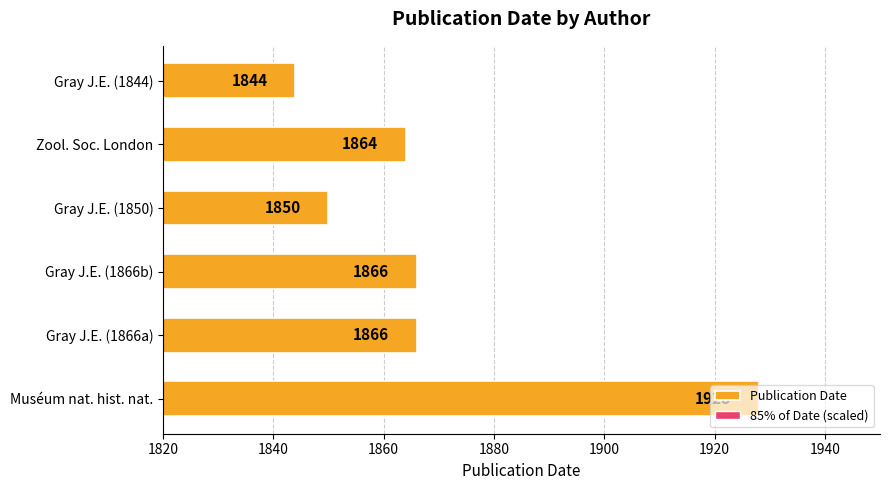

Where is 85% of Date (scaled) nearest to the value 1603?

Gray J.E. (1866a)